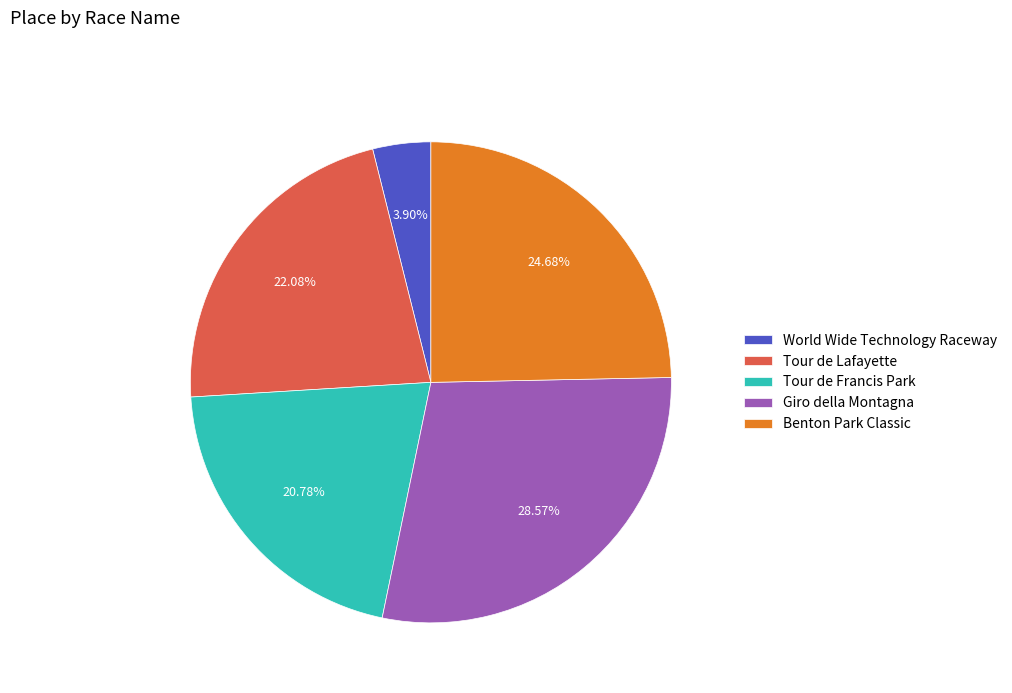

Is there a majority slice in this chart?

No